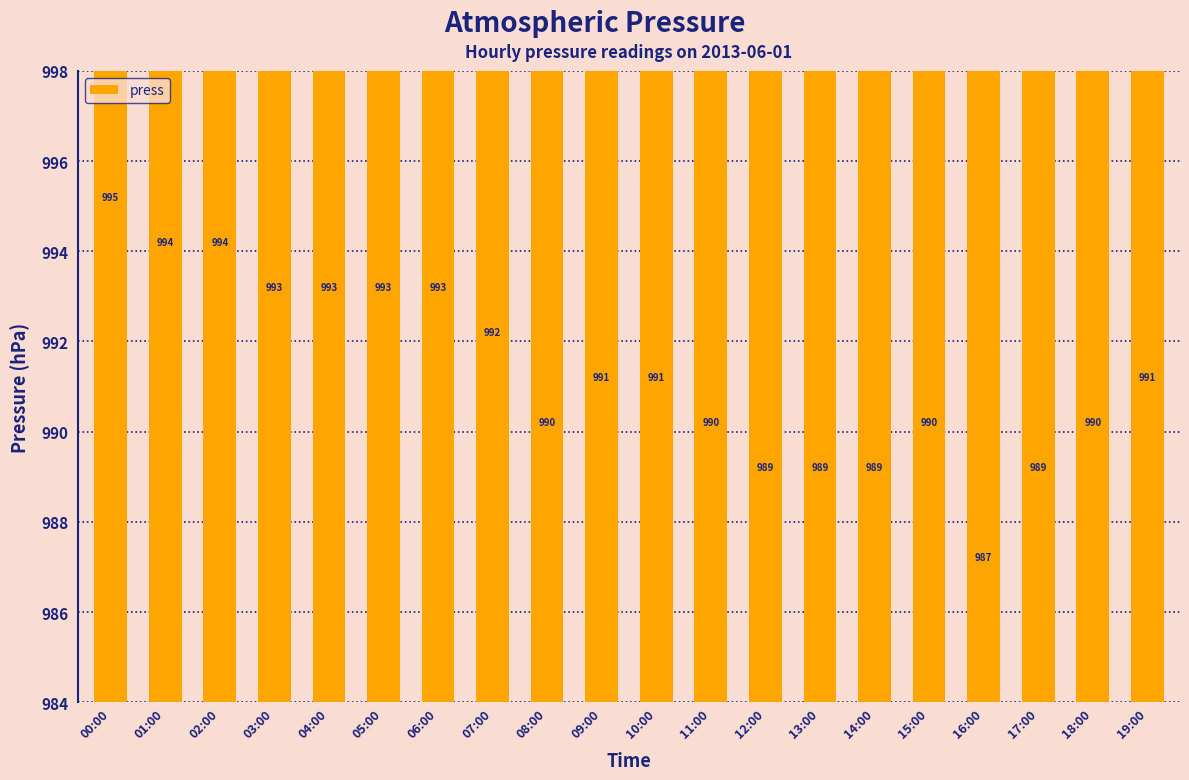

What position from the right is 11:00?

9